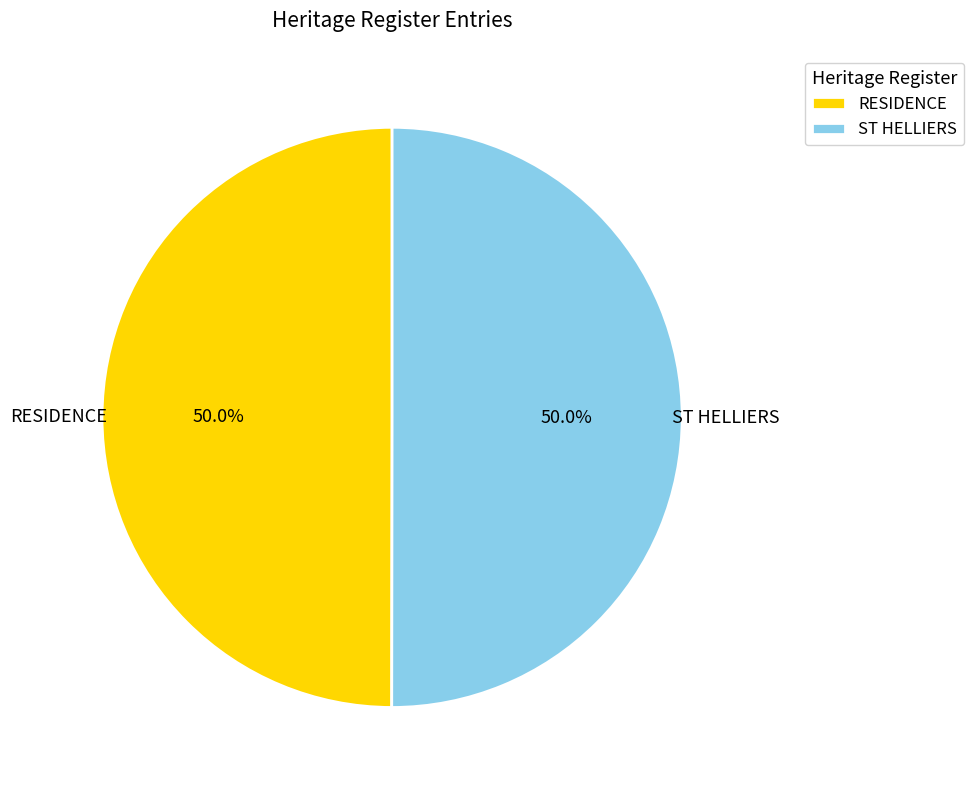

What percentage is NOT represented by ST HELLIERS?

50.0%